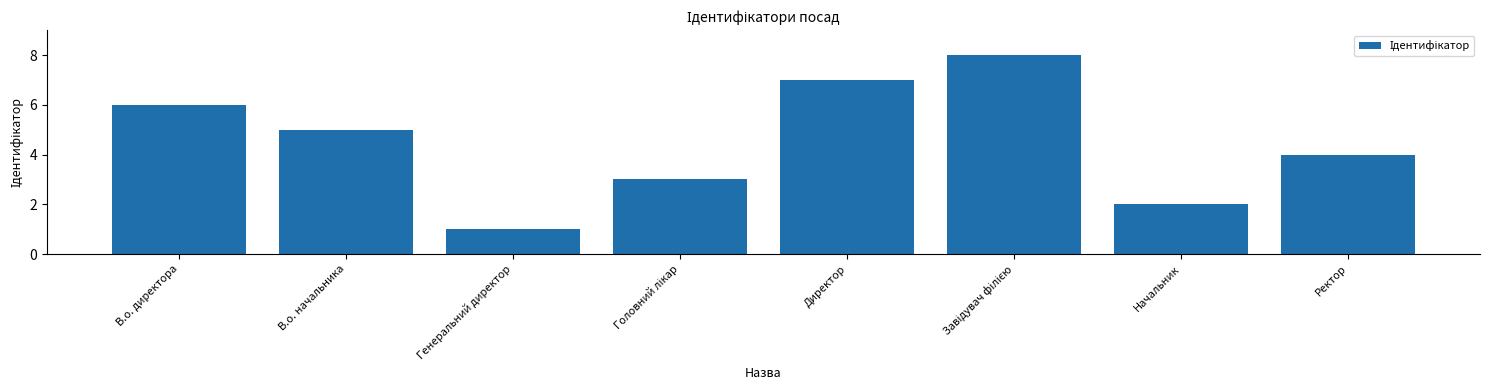

Which category has the lowest value across all series?

Генеральний директор